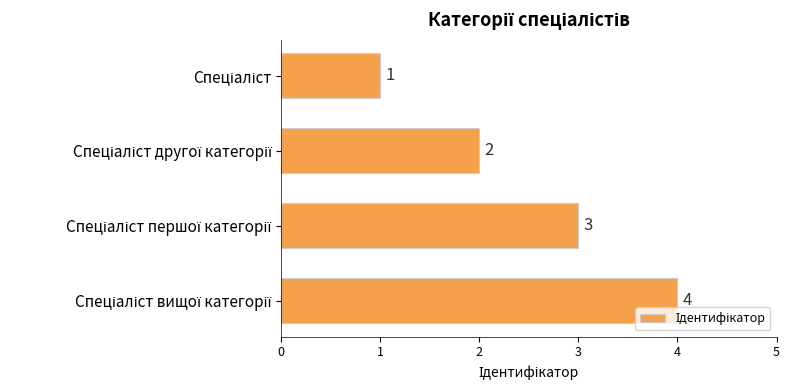

What is the value of the 4th bar from the top?

4